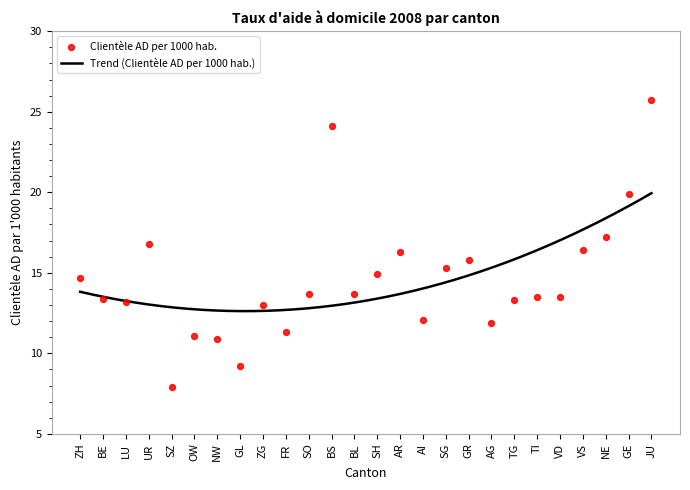

Which has a higher value, UR or VS?

UR